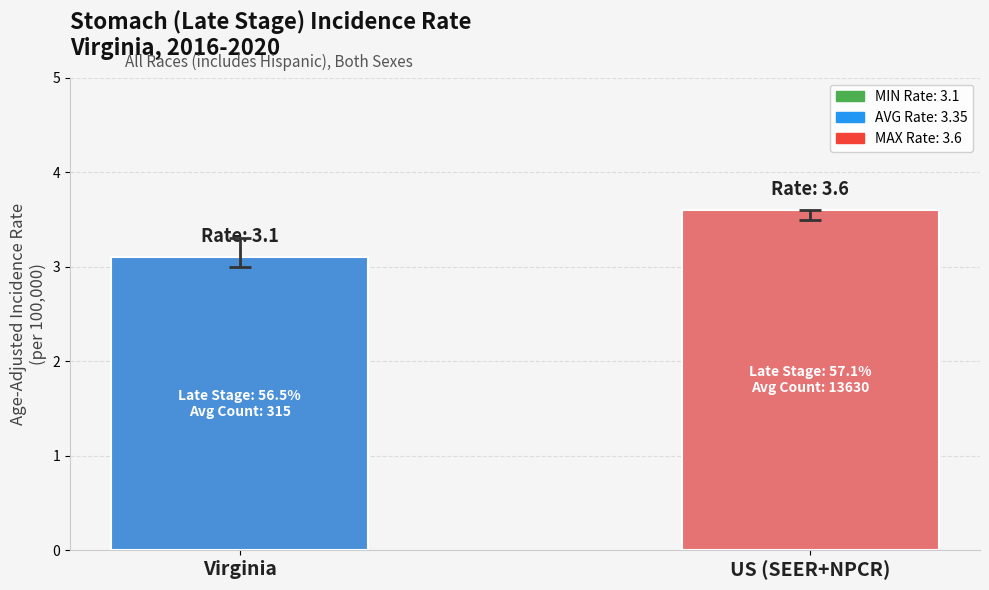

Are the bars horizontal?

No